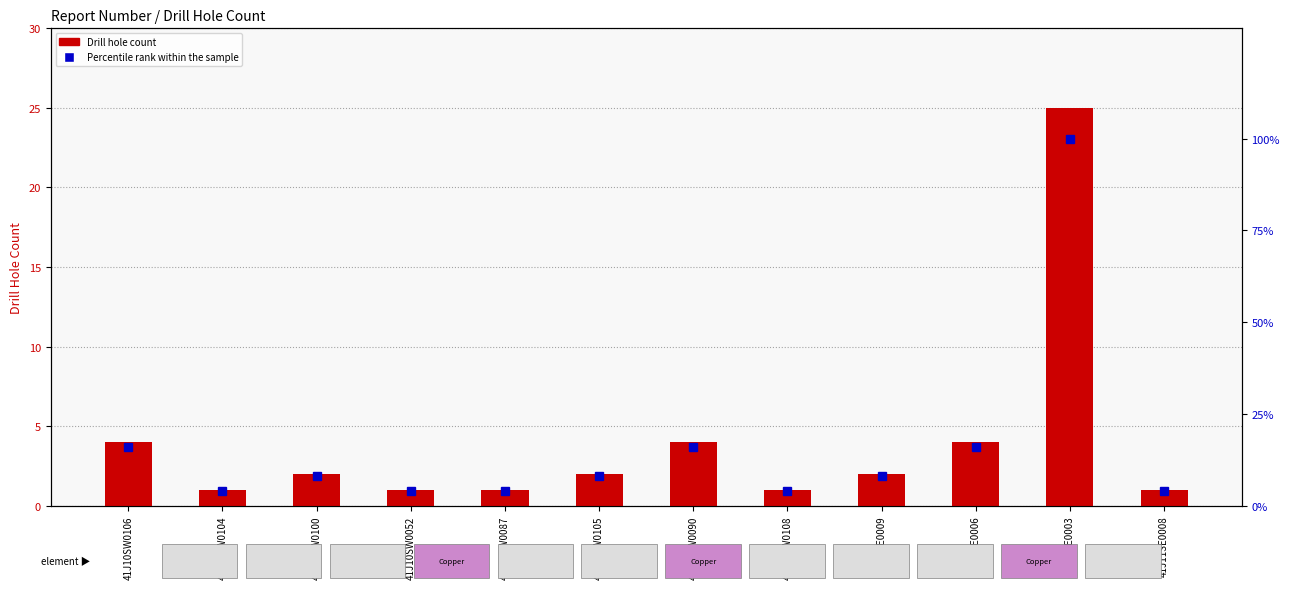

What is the sum of the Percentile rank within sample values at 41J10SW0108 and 41J10SW0087?

8